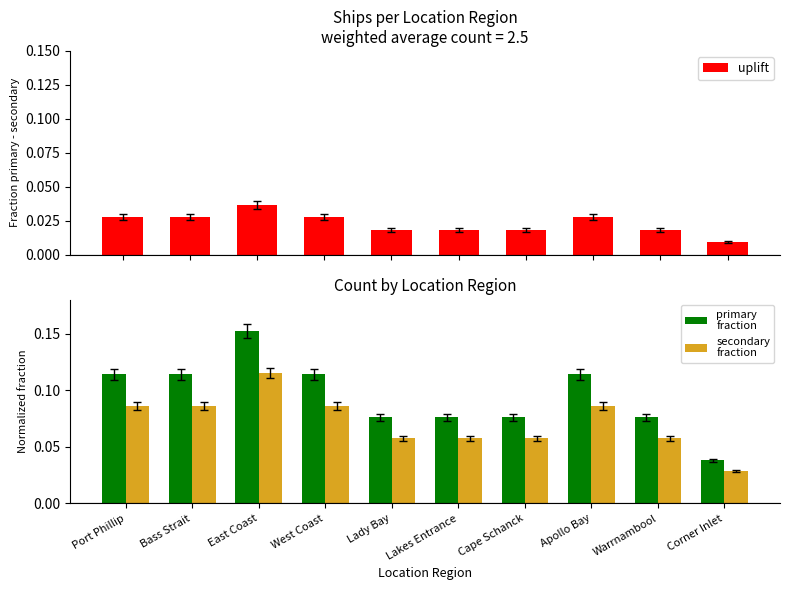

Reading right to left, what are all the values shown in this chart?

uplift: 0.0	0.0	0.0	0.0	0.0	0.0	0.0	0.0	0.0	0.0
primary
fraction: 0.0	0.1	0.1	0.1	0.1	0.1	0.1	0.2	0.1	0.1
secondary
fraction: 0.0	0.1	0.1	0.1	0.1	0.1	0.1	0.1	0.1	0.1